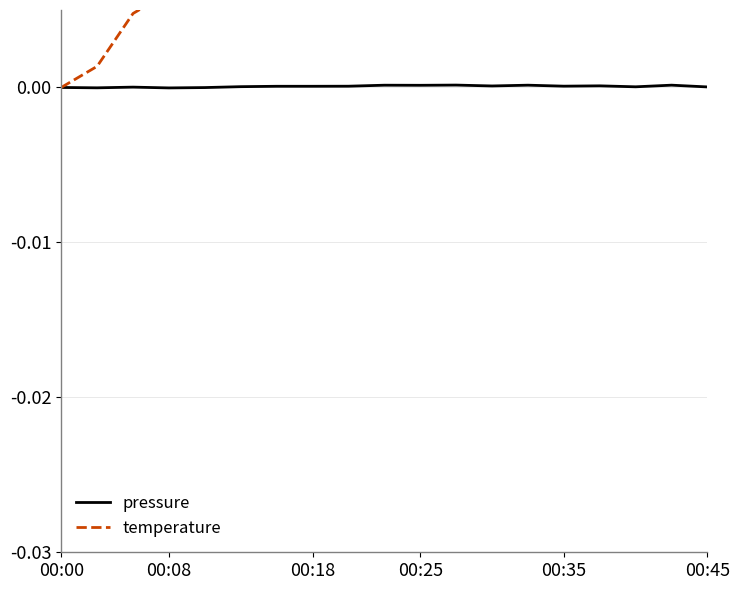

Is this an area chart (filled region under the line)?

No